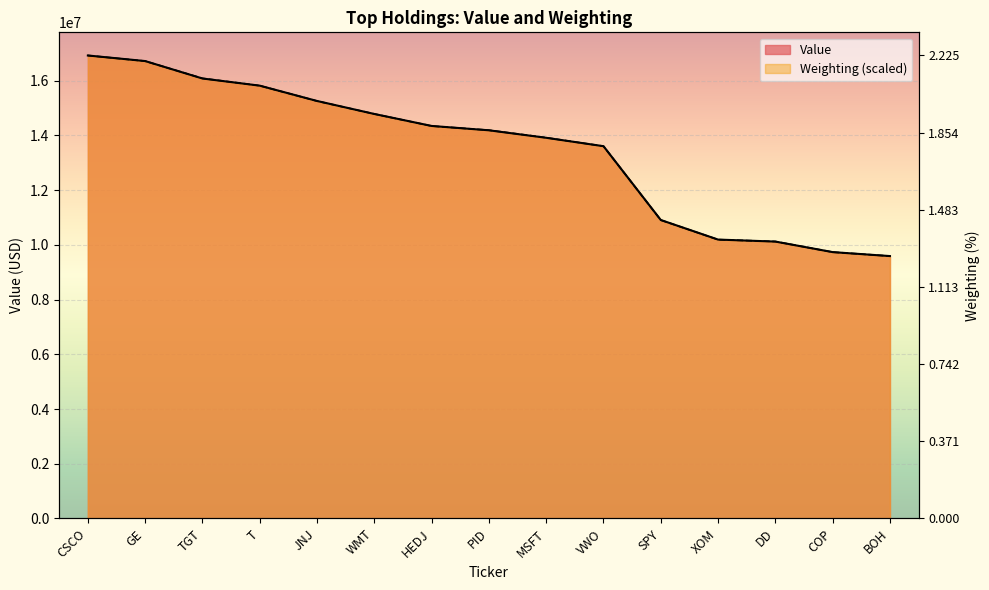

Count the number of data series in this chart.

2